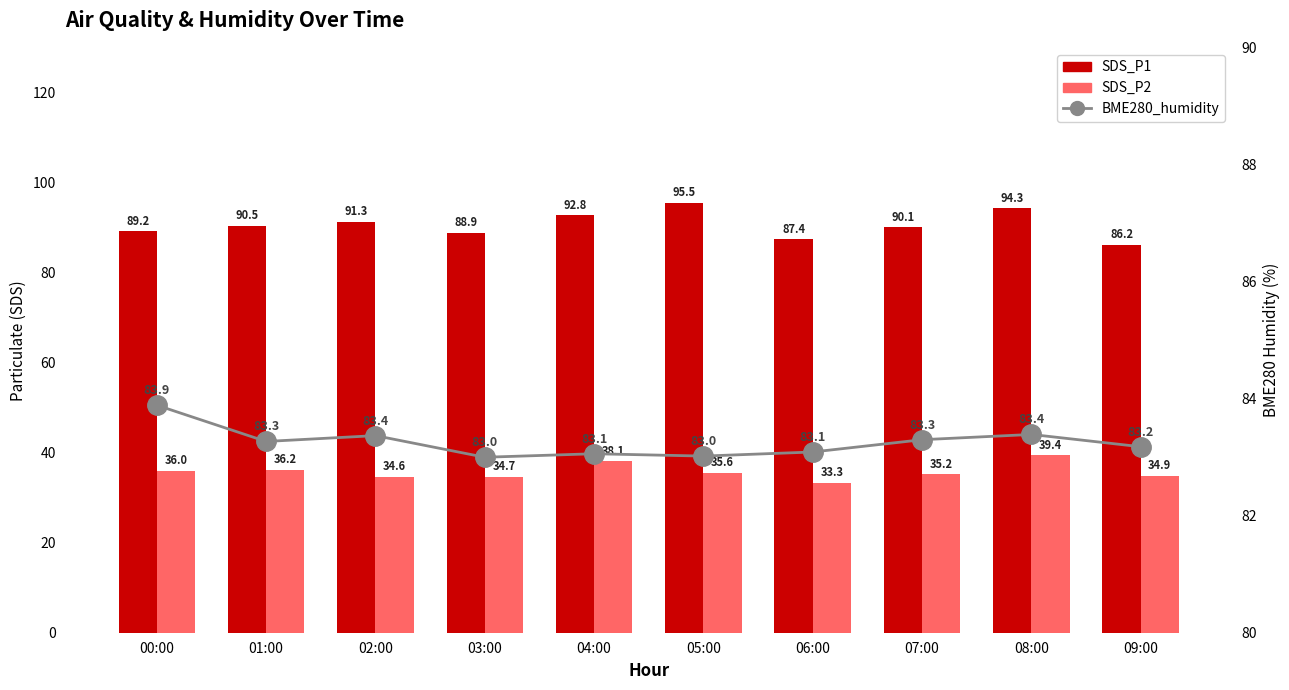

How many categories are shown in the chart?

10